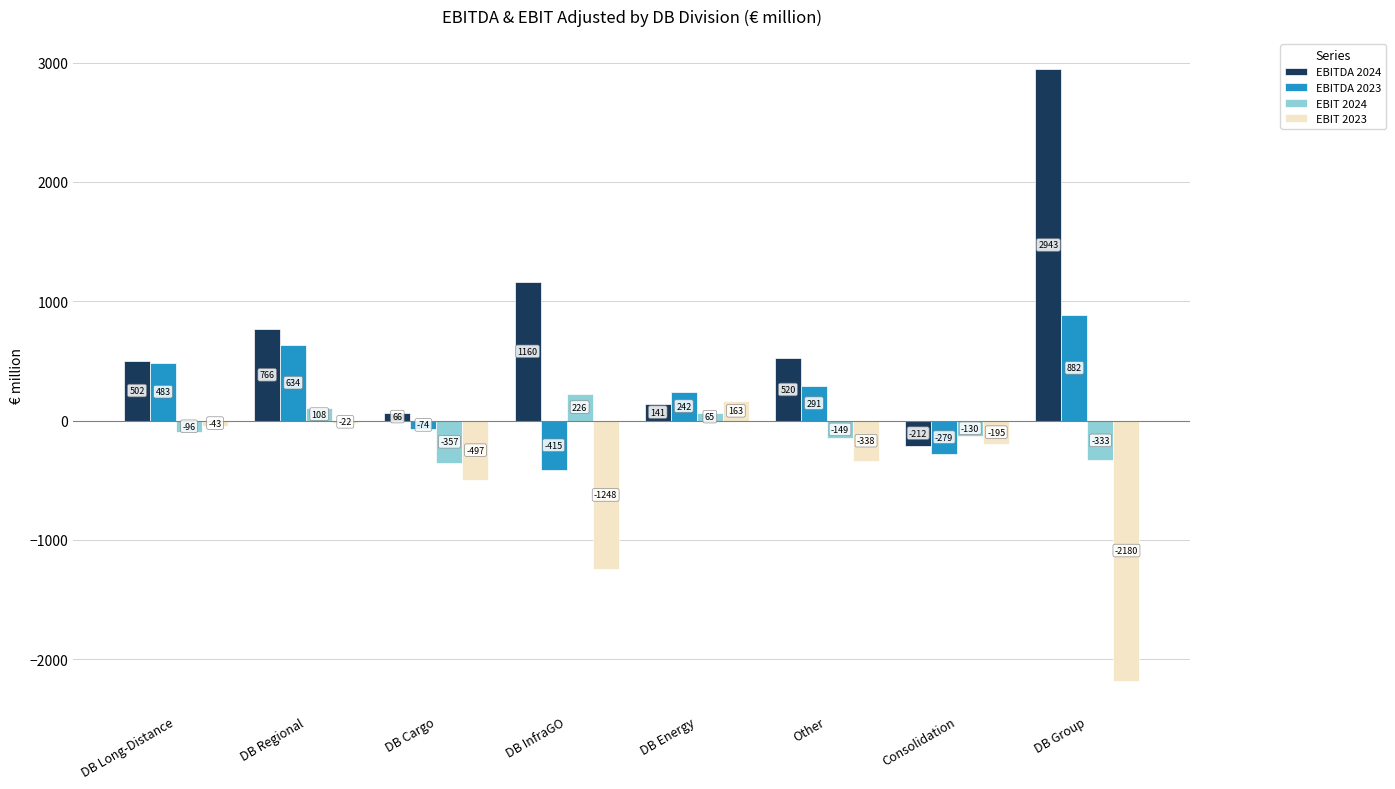

At DB Energy, list the series in order from largest to smallest.

EBITDA 2023, EBIT 2023, EBITDA 2024, EBIT 2024